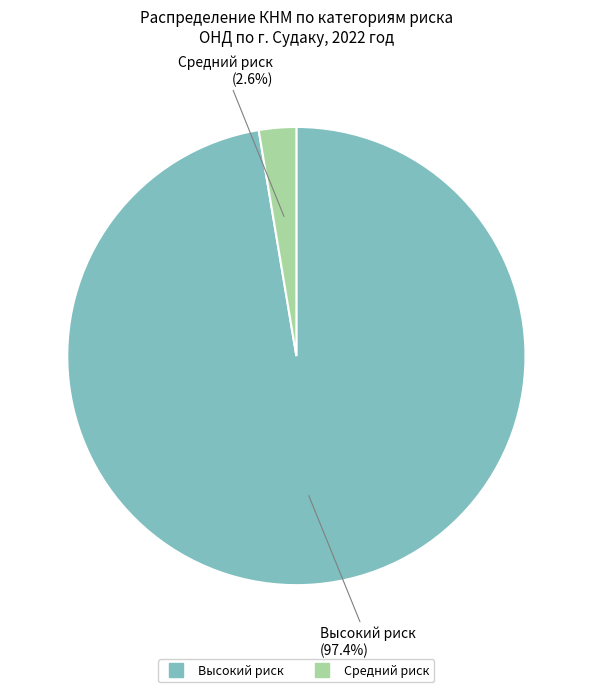

Is there any slice that represents more than half of the pie?

Yes